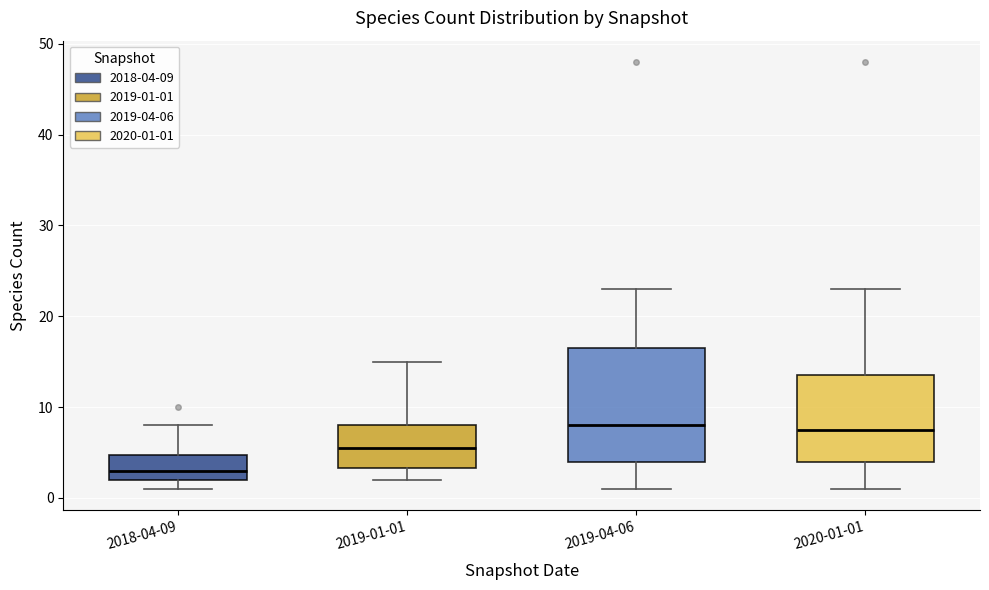

Which box has the lowest median line?

2018-04-09